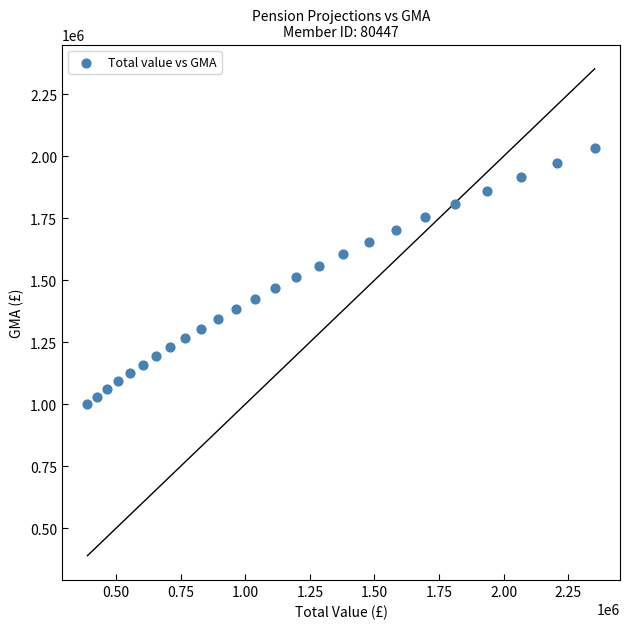

What is the range of Y values (max minus min)?

1032794.1